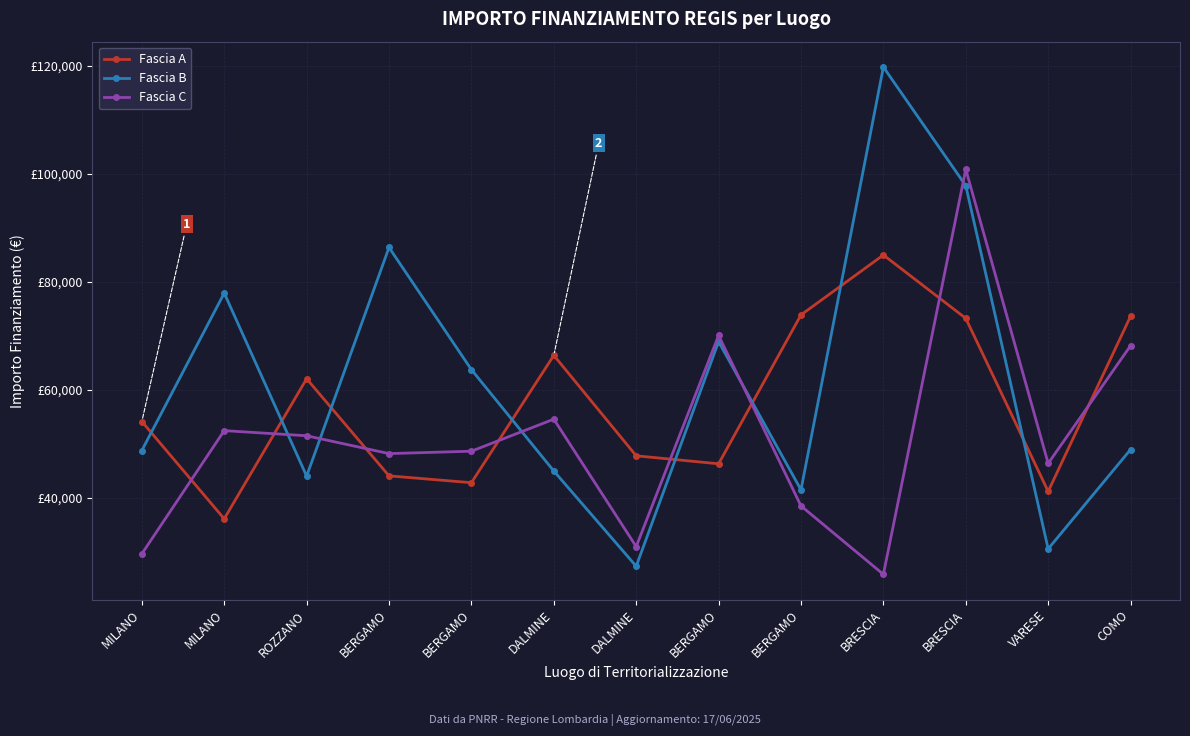

Which category has the highest value in the Fascia B series?

BRESCIA